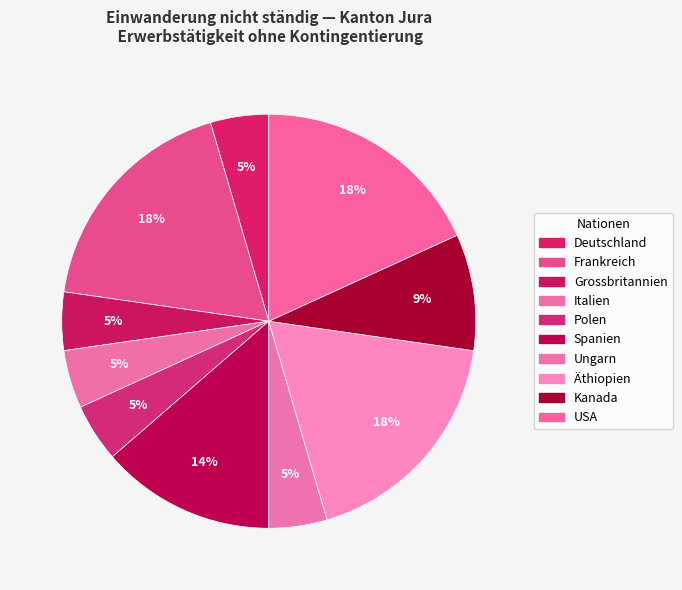

How many segments does this pie chart have?

10